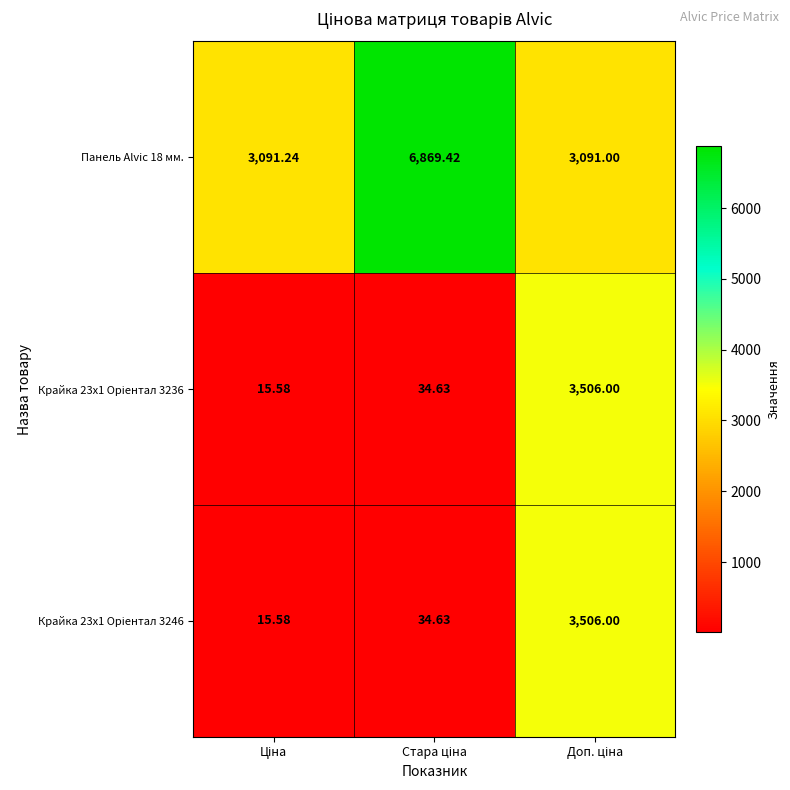

How many distinct data groups are displayed?

3